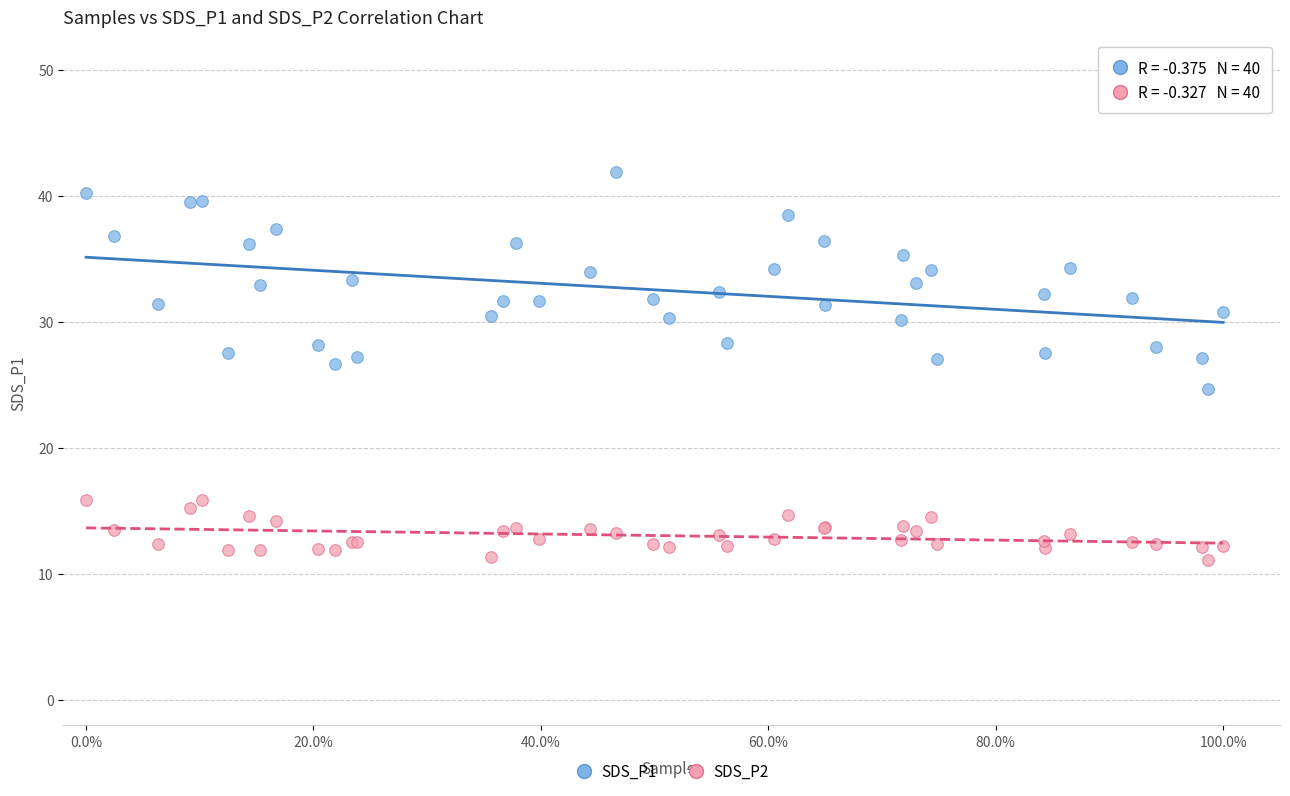

Which series has the widest spread of Y values?

SDS_P1